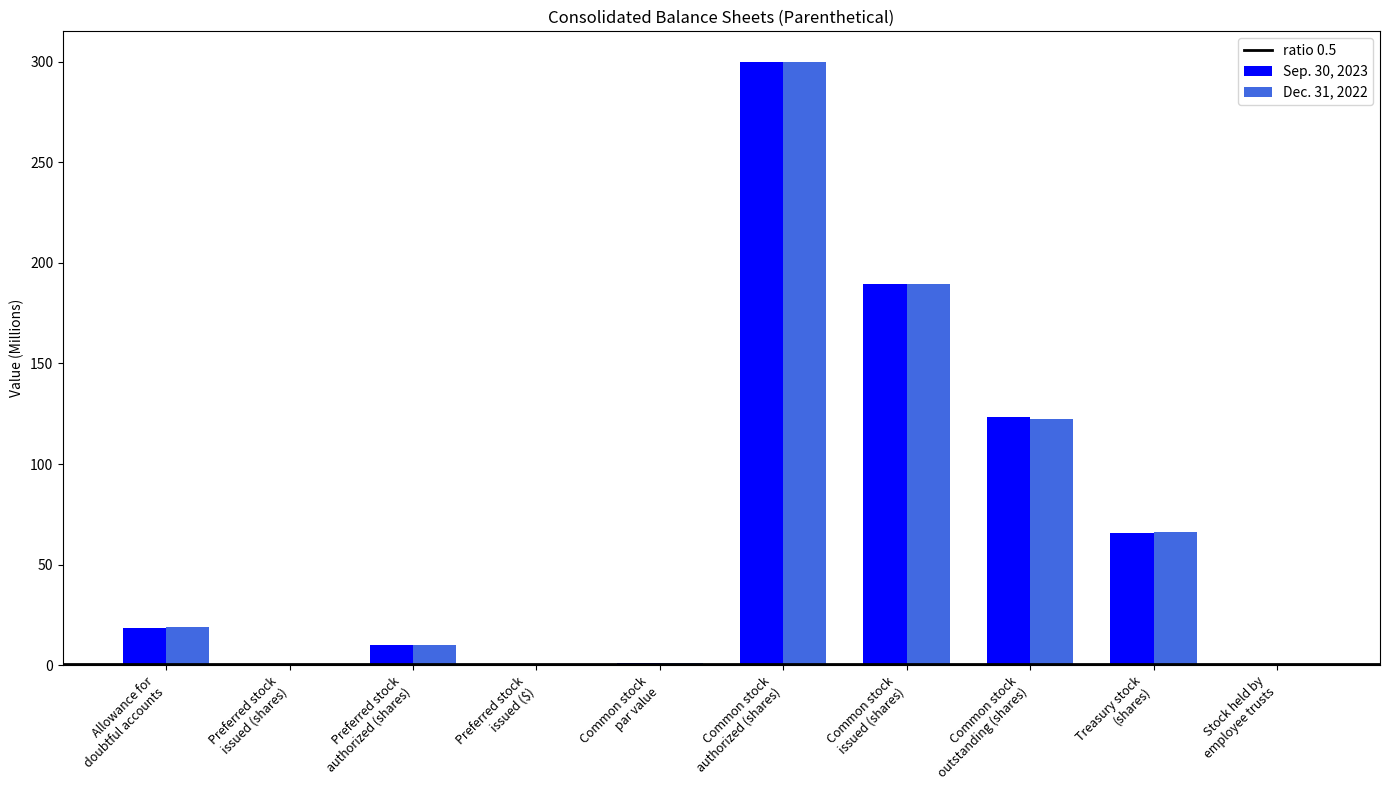

What is the maximum value shown in the chart?

300.0